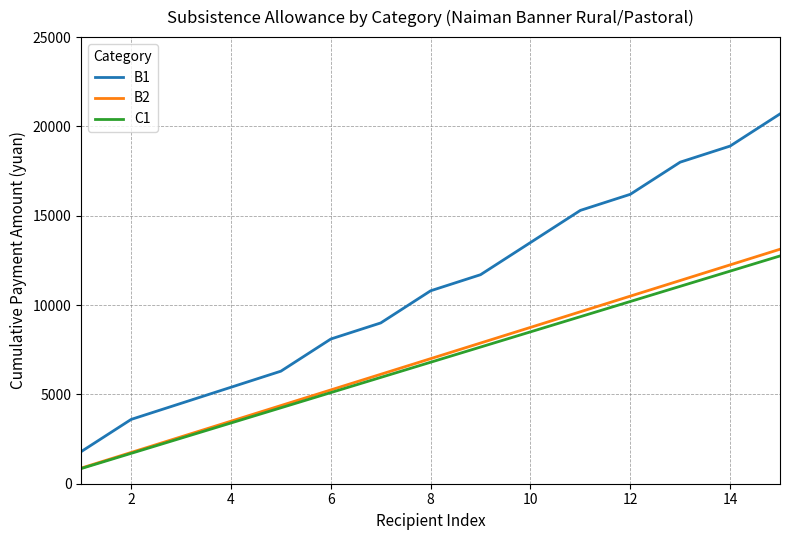

True or false: B1 and C1 cross at least once.

False